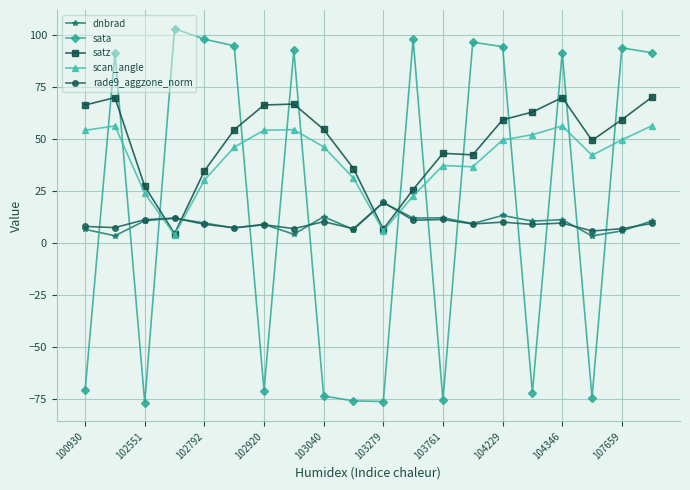

What is the lowest value of the rade9_aggzone_norm series?

5.8